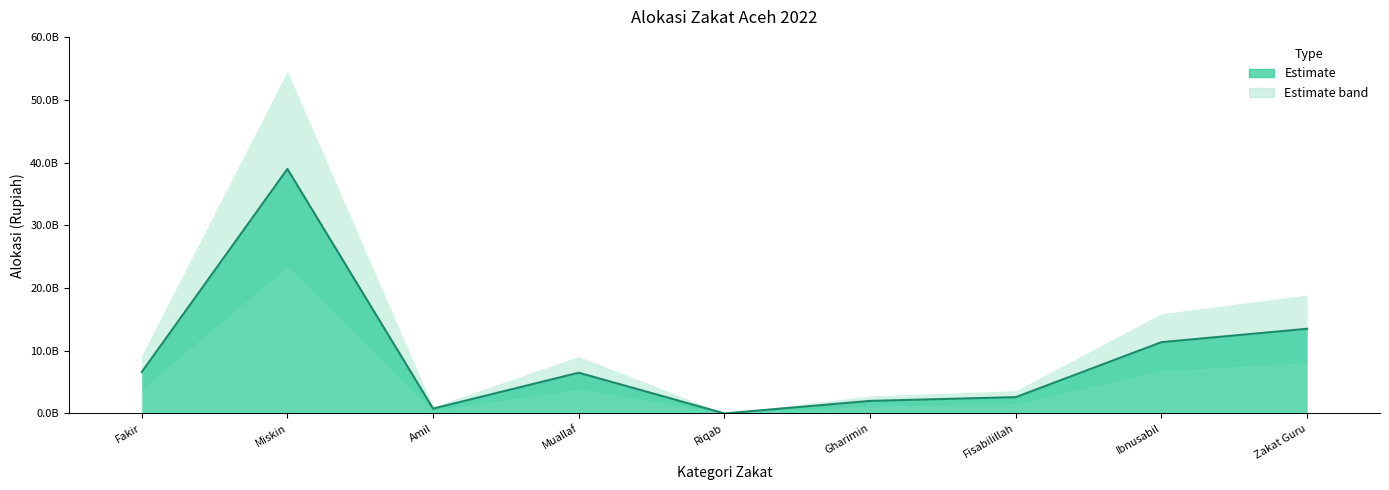

List the labels in order of value, smallest first.

Riqab, Amil, Gharimin, Fisabilillah, Muallaf, Fakir, Ibnusabil, Zakat Guru, Miskin